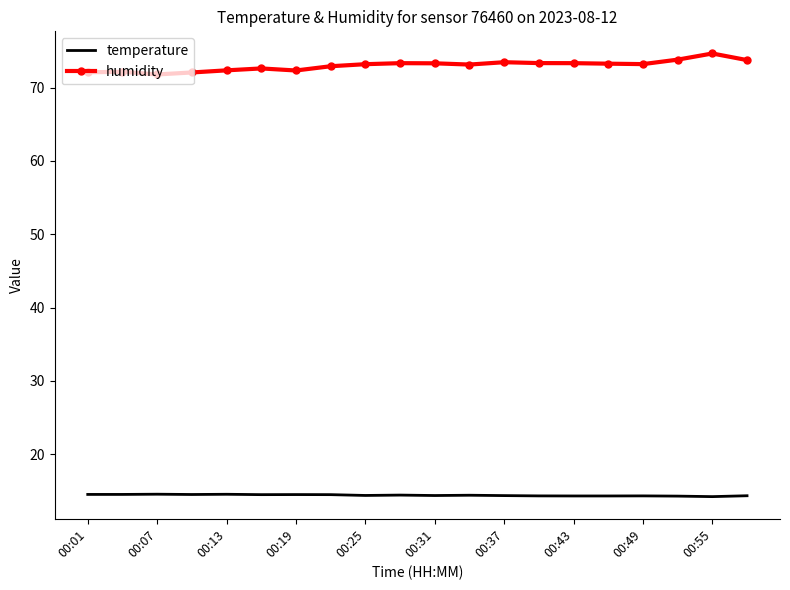

True or false: temperature and humidity intersect in this chart.

False